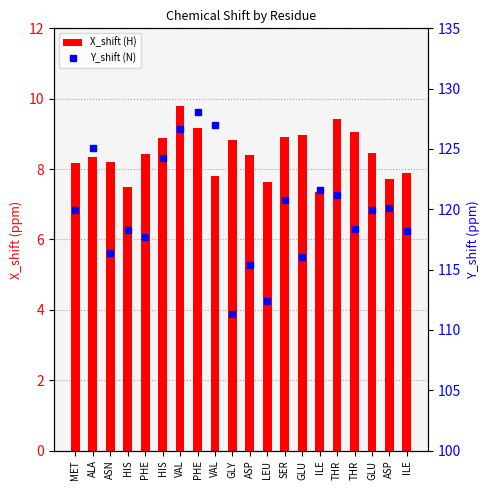

What are all the series names shown in the legend?

X_shift (H), Y_shift (N)